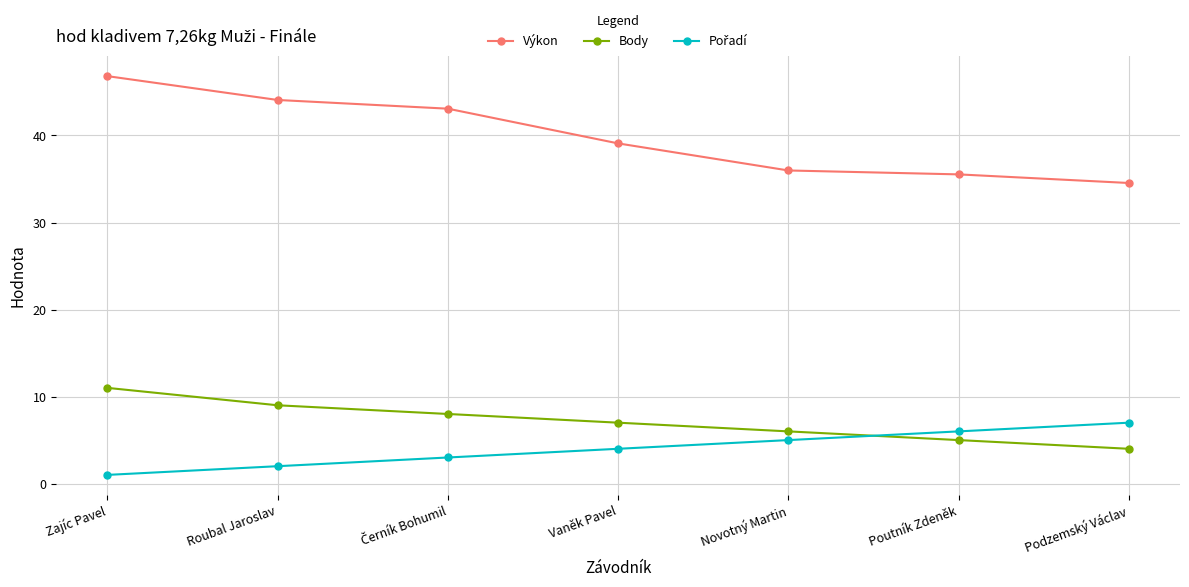

How many data points does each series have?

7